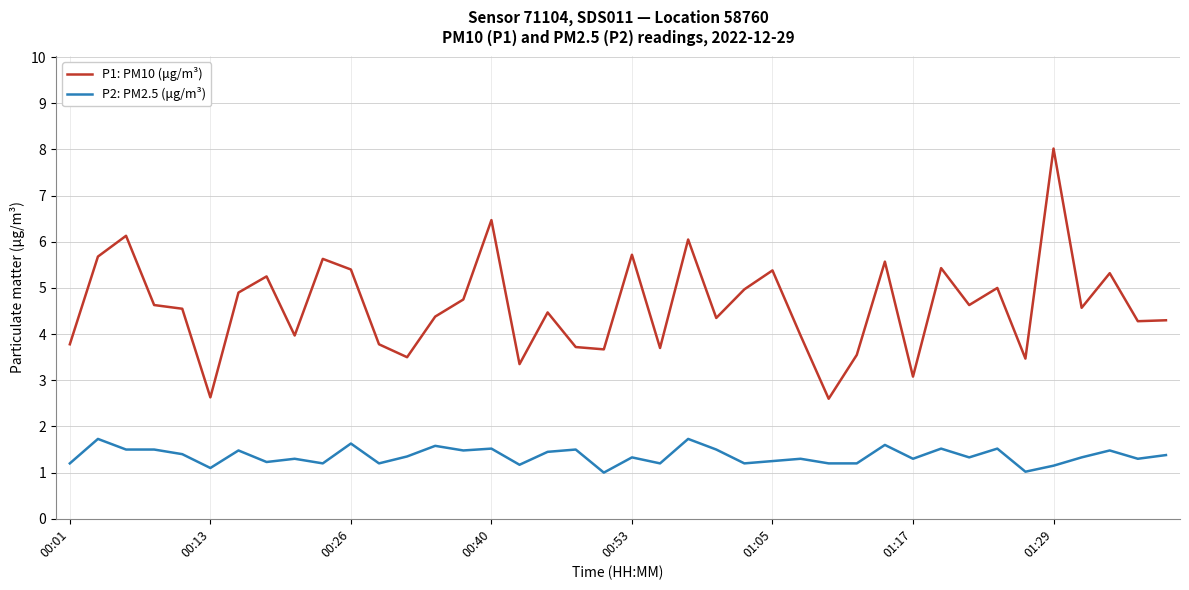

How many lines are shown in the chart?

2